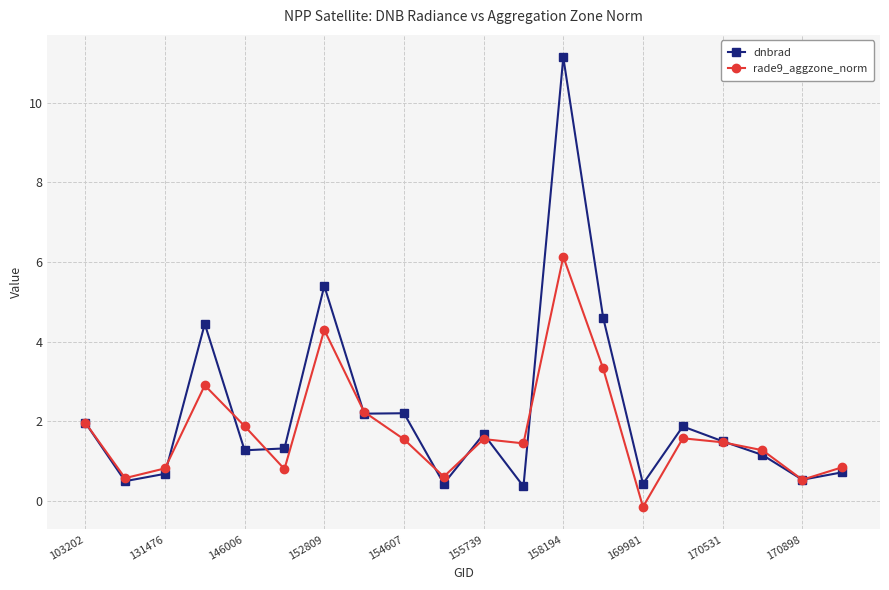

In rade9_aggzone_norm, how many points are lower than both neighbors (excluding endpoints)?

6